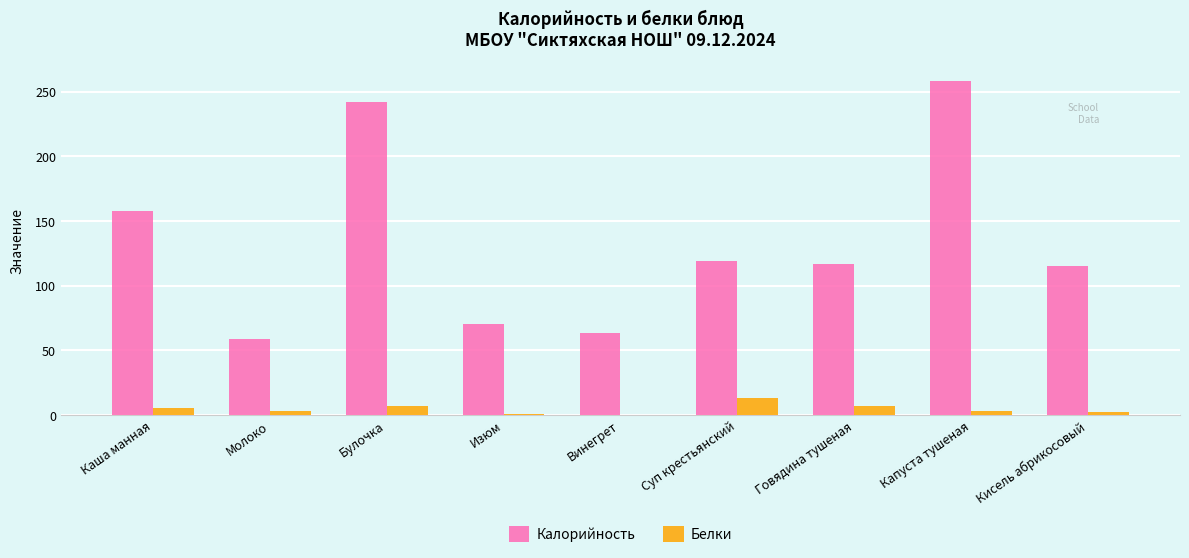

Which series changed the most between Говядина тушеная and Кисель абрикосовый?

Белки